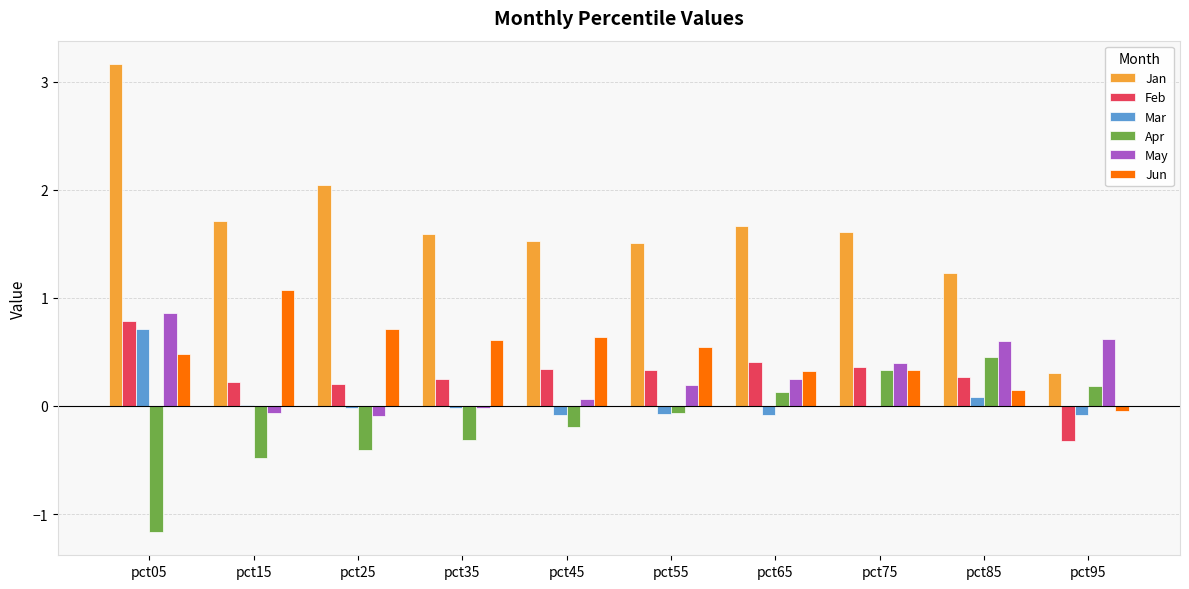

Which series changed the most between pct05 and pct45?

Jan